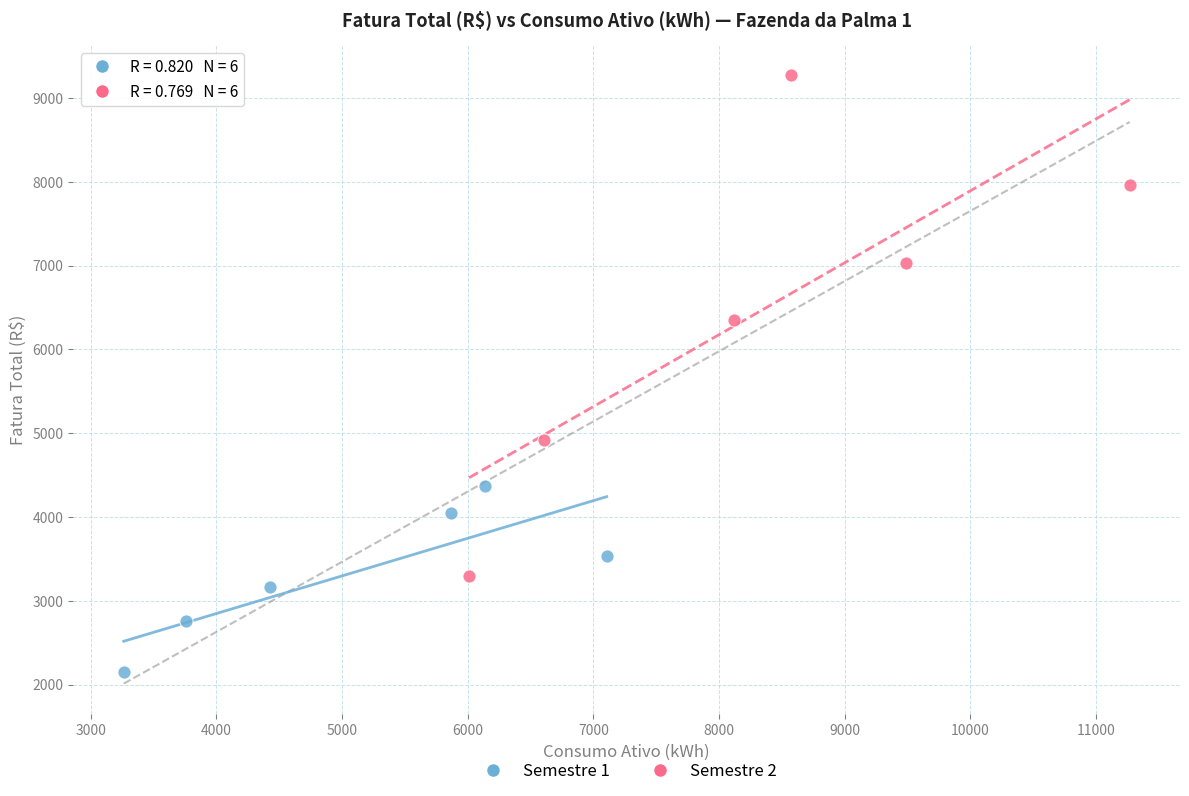

Which series reaches the minimum Y coordinate?

Semestre 1